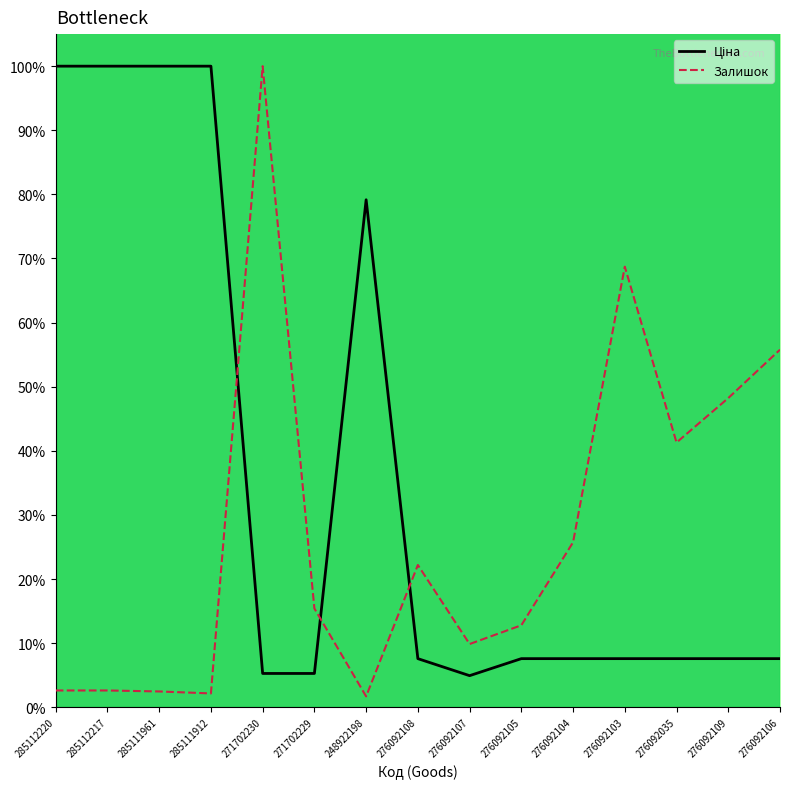

What position from the right is 271702230?

11